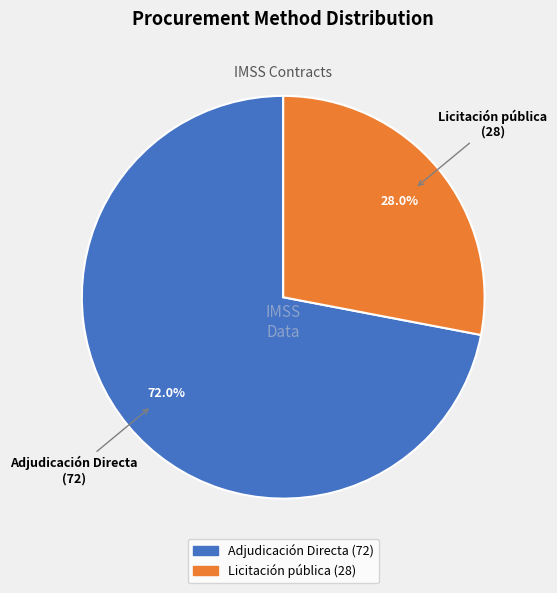

To the nearest percent, what is the average slice percentage?

50%